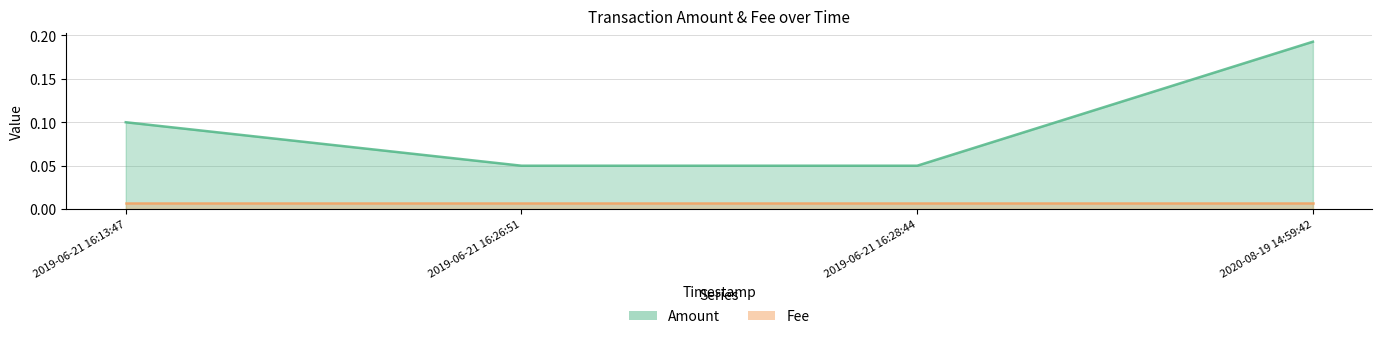

What is the sum of all values?

0.4